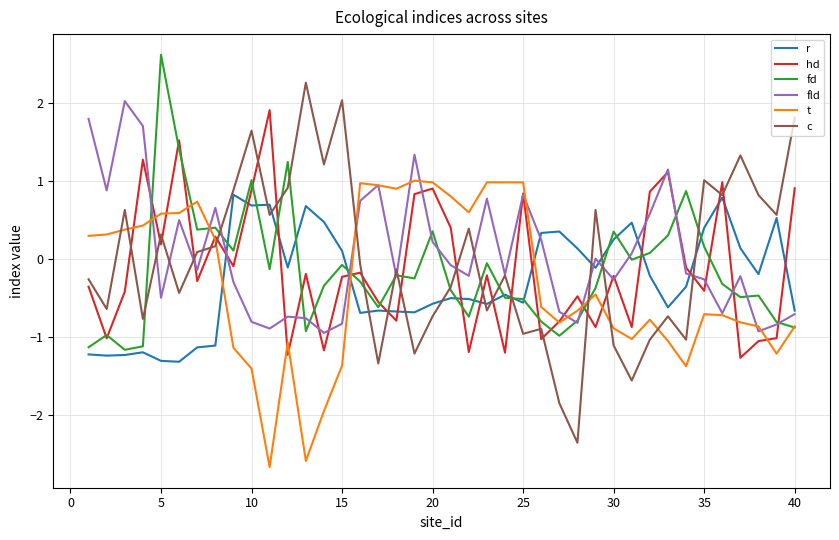

What is the maximum value shown in the chart?

2.6